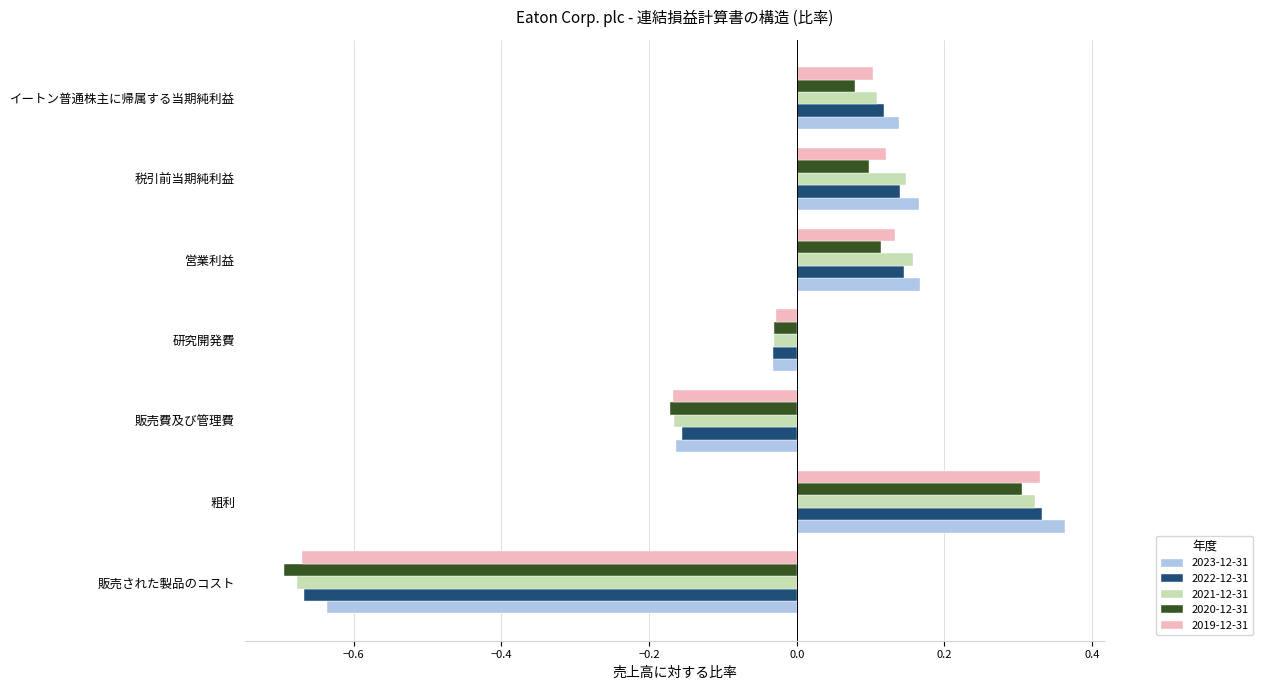

True or false: 2020-12-31 has a value of 0.1 at 税引前当期純利益.

True